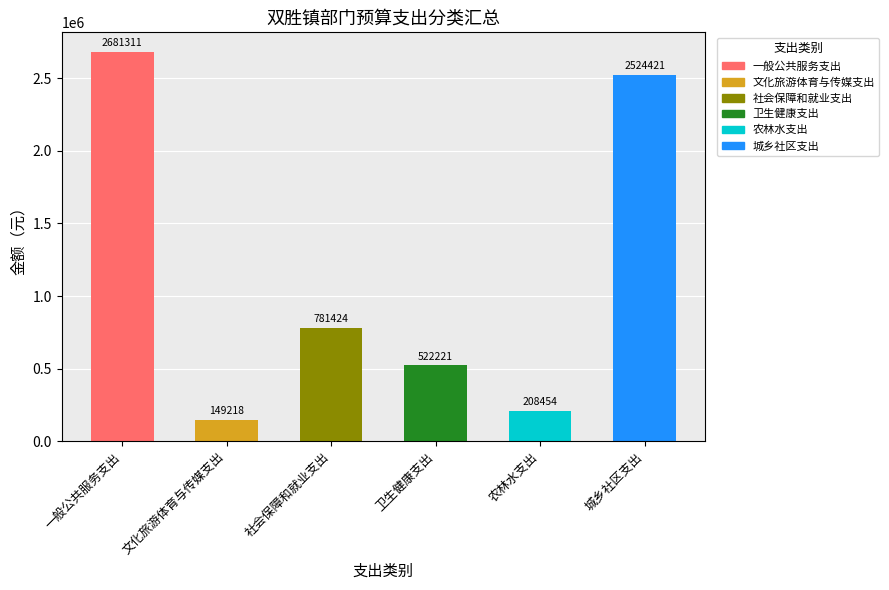

The value at 城乡社区支出 is 3595107. True or false?

False